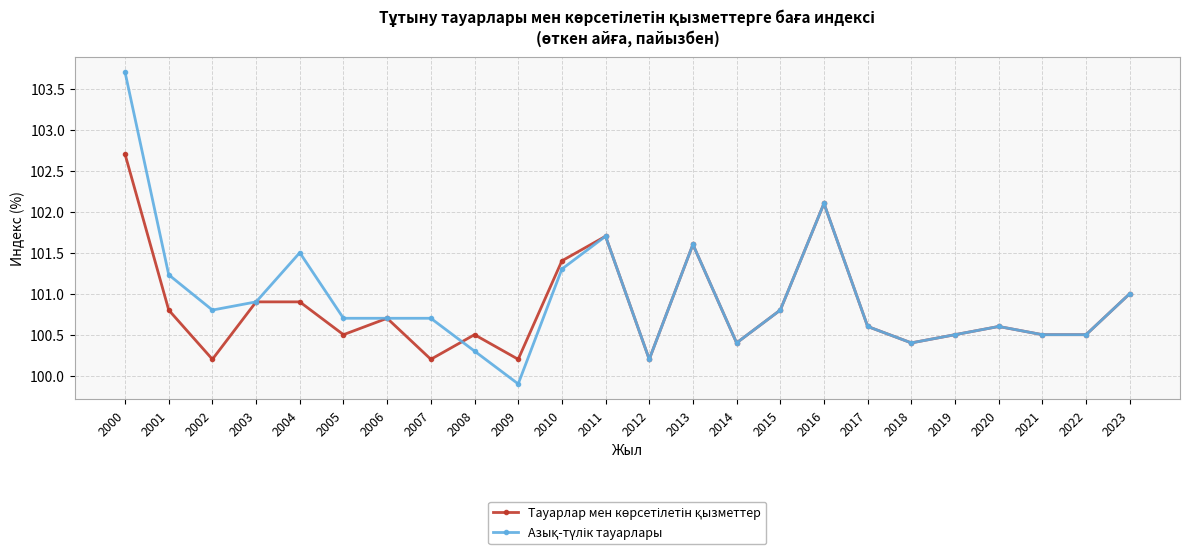

At which category is the sum across all series the highest?

2000